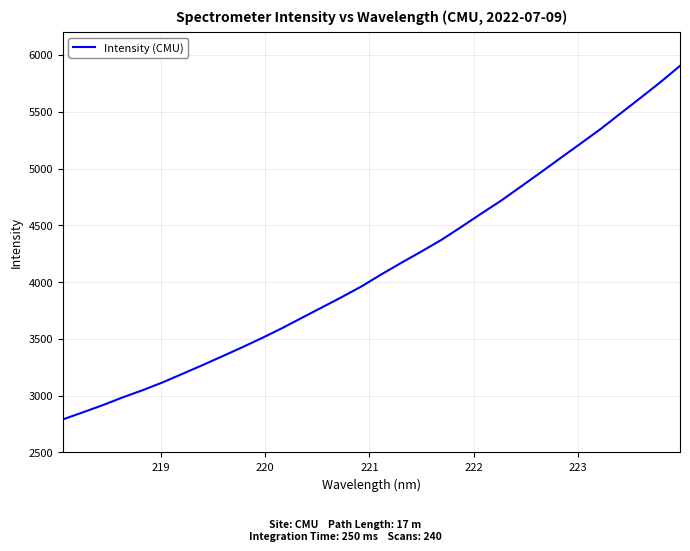

What is the average value?

4133.1